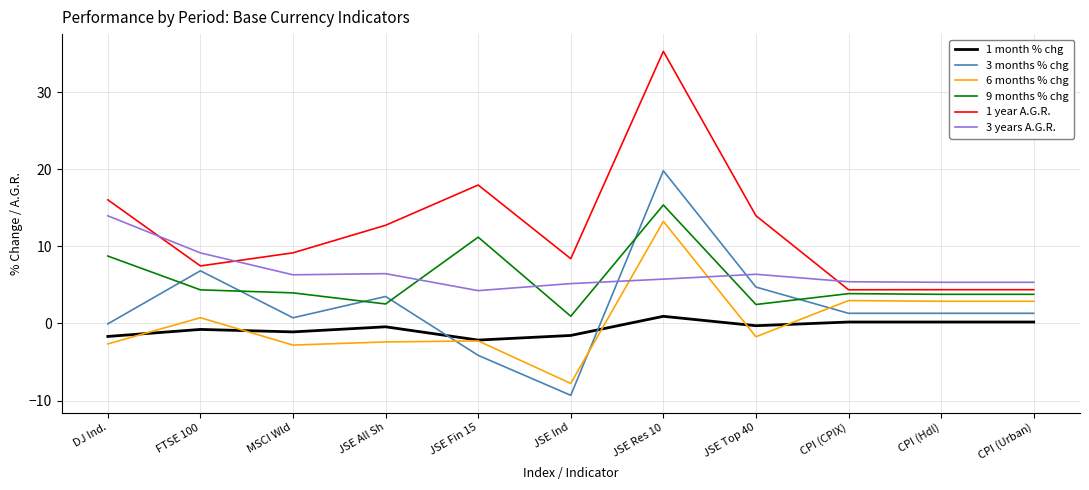

What is the minimum value shown in the chart?

-9.3